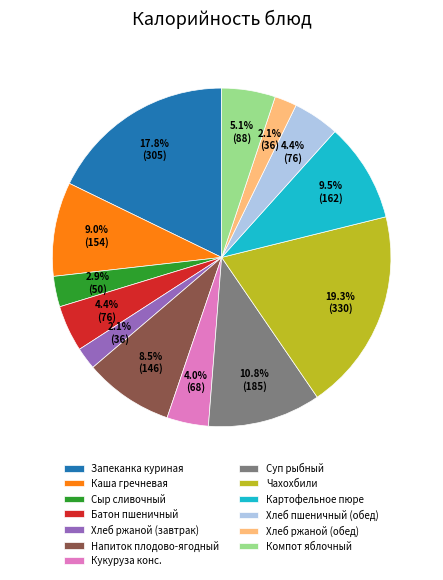

To the nearest percent, what is the difference between the largest and smallest slice percentages?

17%